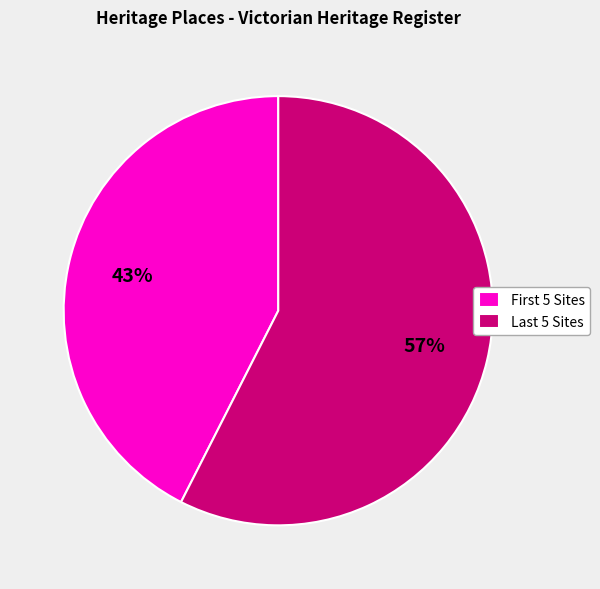

Is there a majority slice in this chart?

Yes